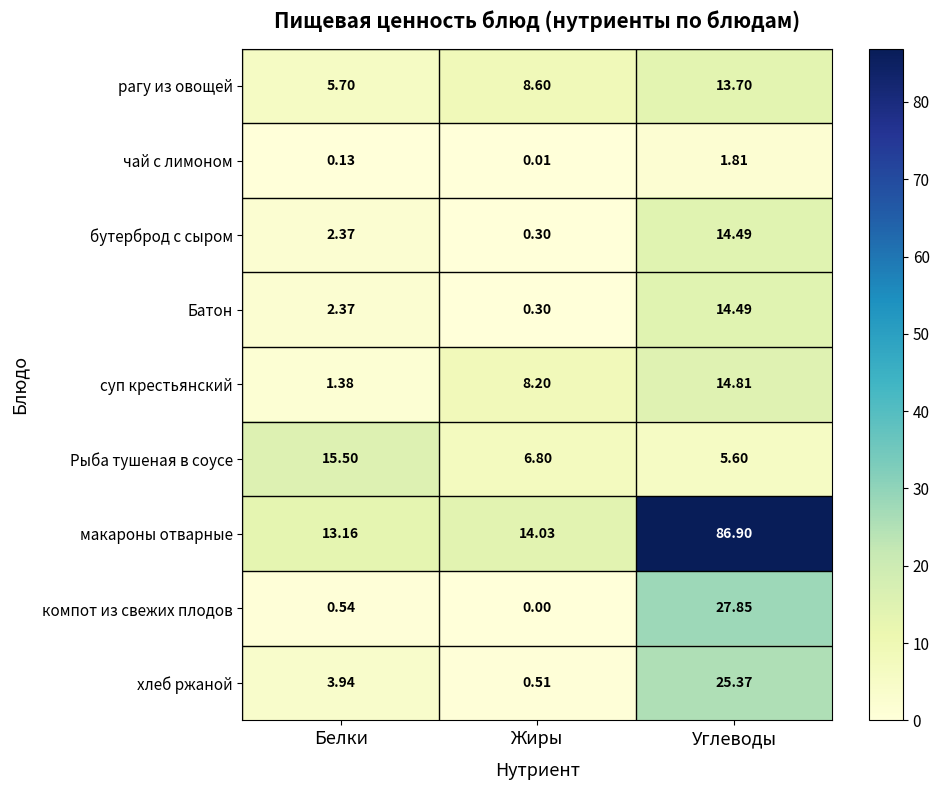

At which category does the chart reach its peak across all series?

Углеводы